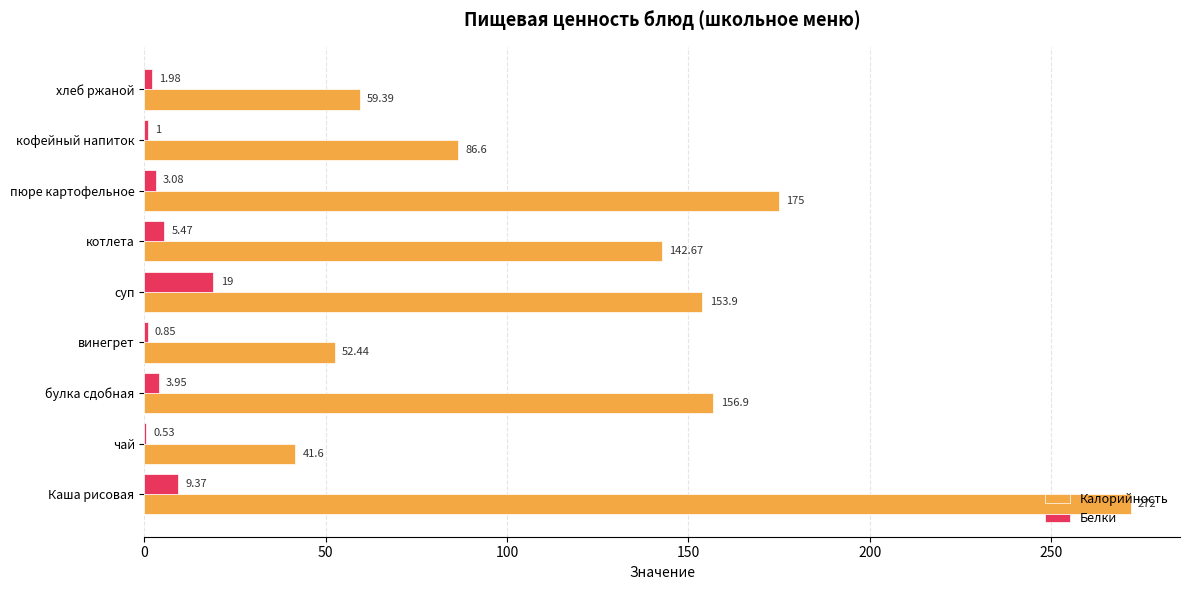

At which category is the sum across all series the highest?

Каша рисовая